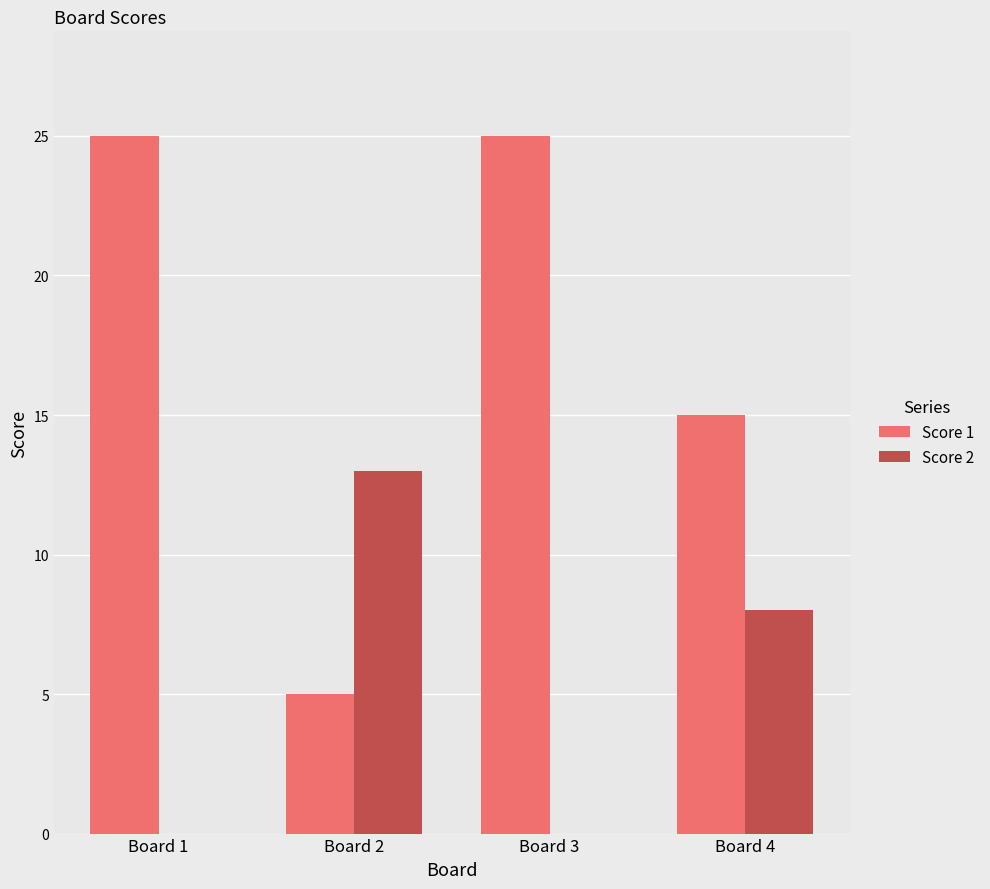

What is the sum of the Score 2 values at Board 1 and Board 4?

8